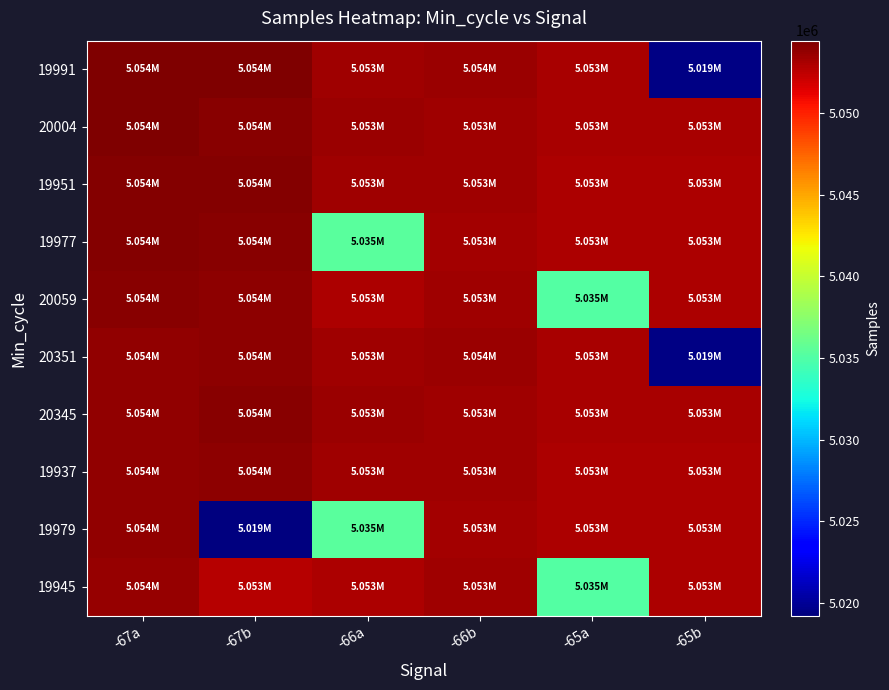

Which label corresponds to the largest value in the chart?

-67a